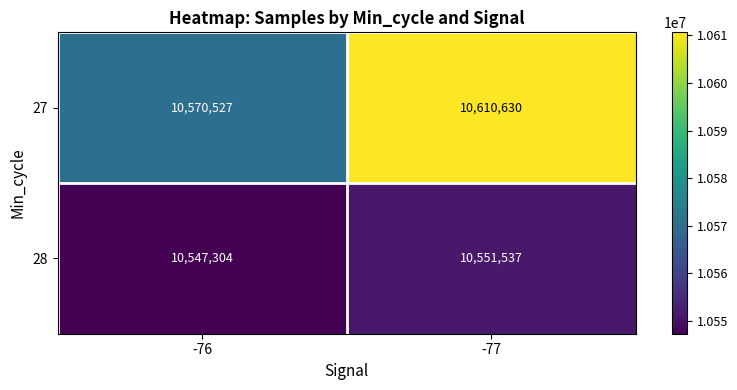

What is the sum of all 28 values?

21098841